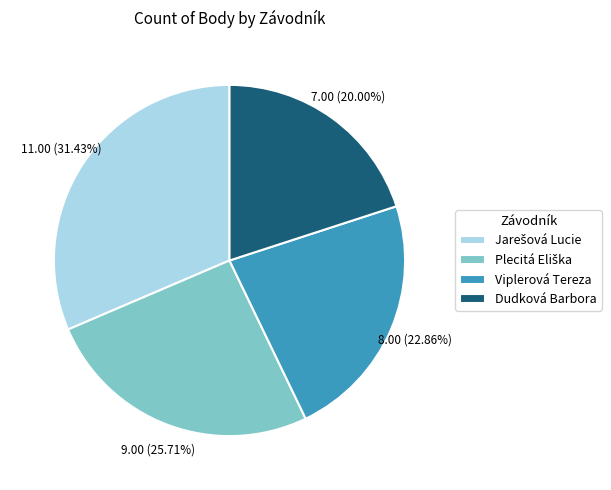

Does Viplerová Tereza represent more than half of the total?

No